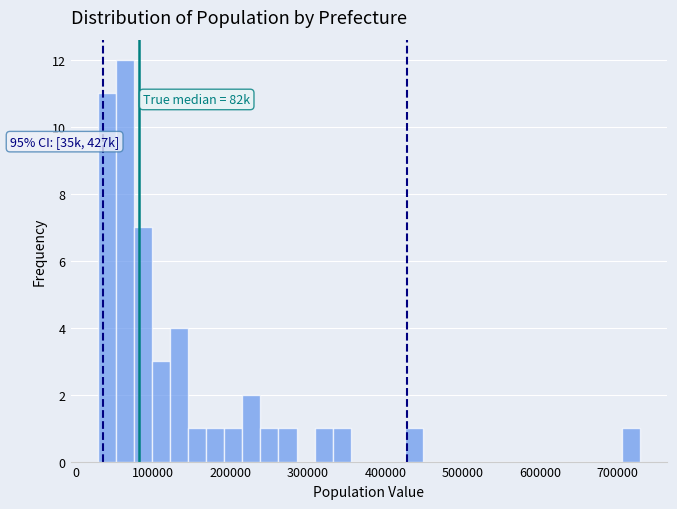

Read against the x-axis, roughly where is the centre of the tallest bar?

60000